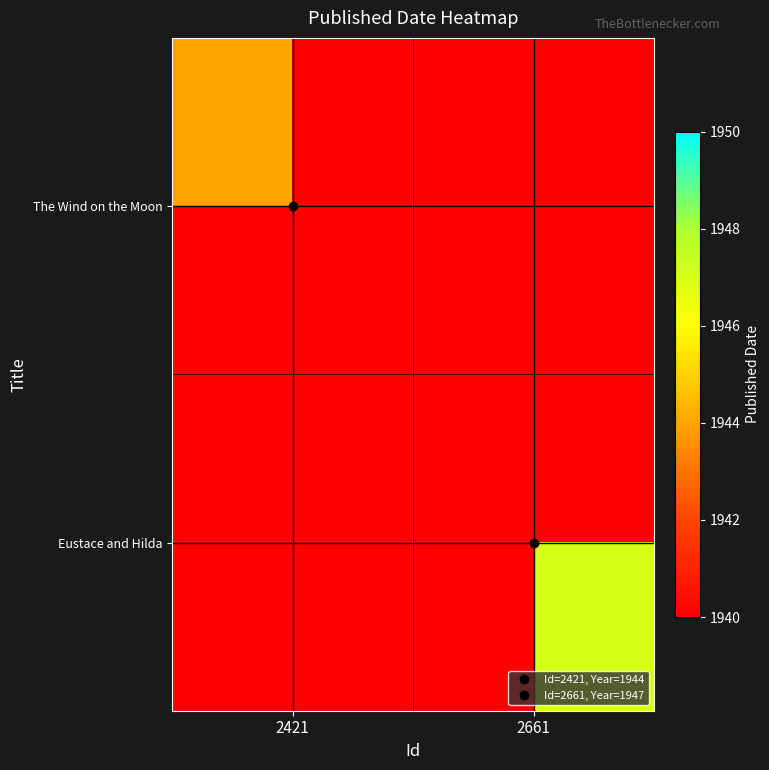

Where is The Wind on the Moon nearest to the value 1944?

2421